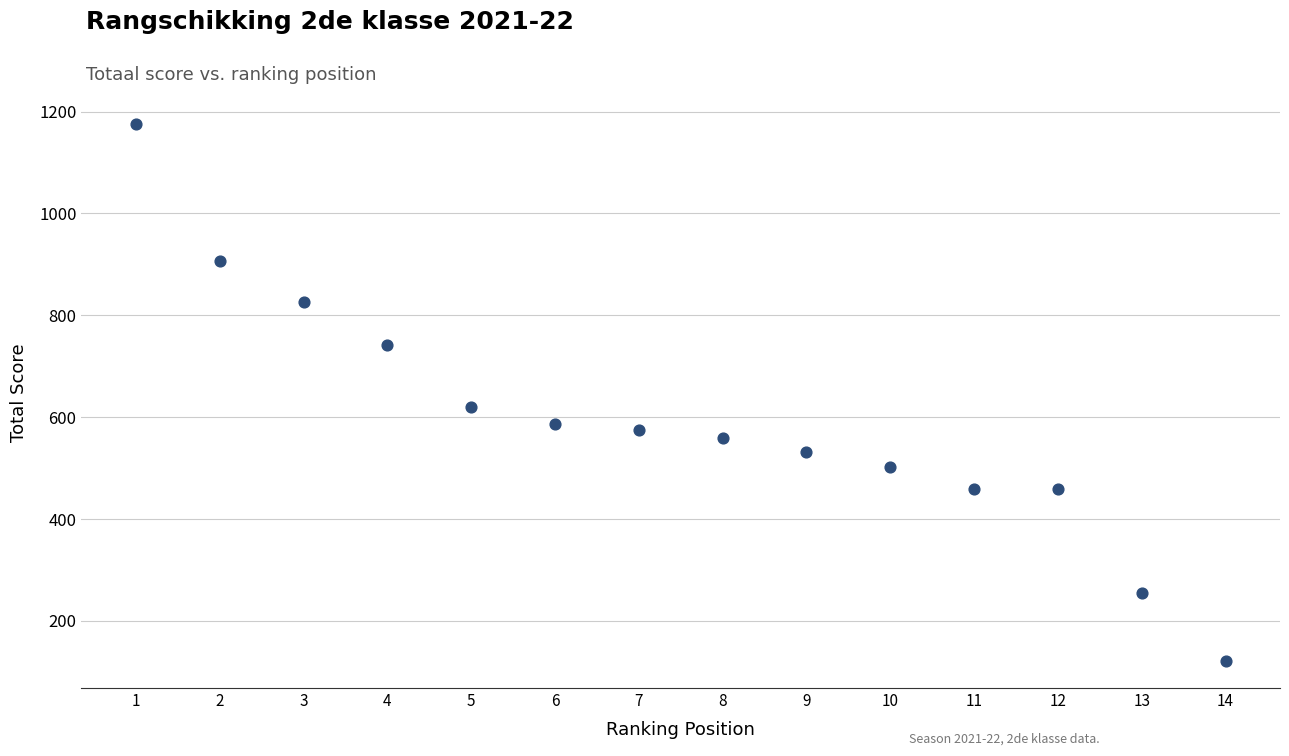

What Y value in the scatter plot is closest to 648?

621